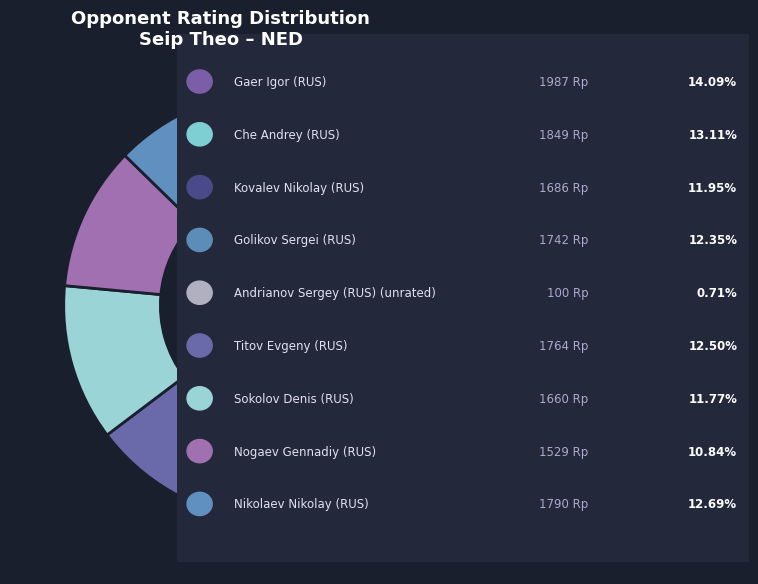

Rank the categories by value from lowest to highest.

Andrianov Sergey (RUS), Nogaev Gennadiy (RUS), Sokolov Denis (RUS), Kovalev Nikolay (RUS), Golikov Sergei (RUS), Titov Evgeny (RUS), Nikolaev Nikolay (RUS), Che Andrey (RUS), Gaer Igor (RUS)